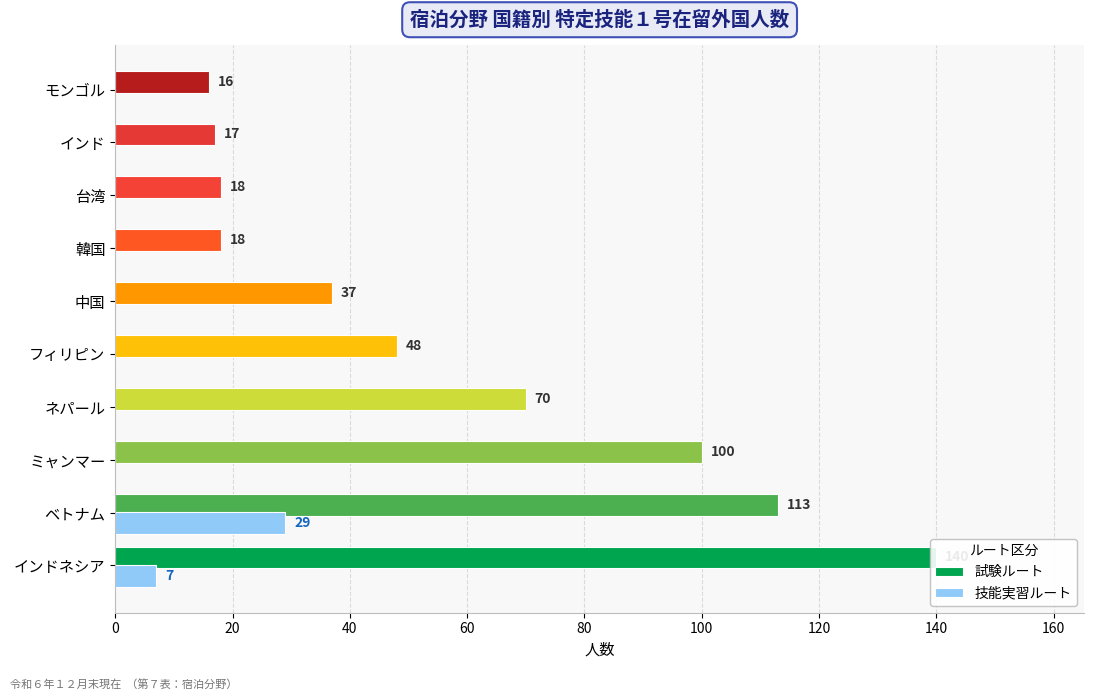

Is the value of 技能実習ルート at ベトナム greater than the value of 試験ルート at インドネシア?

No